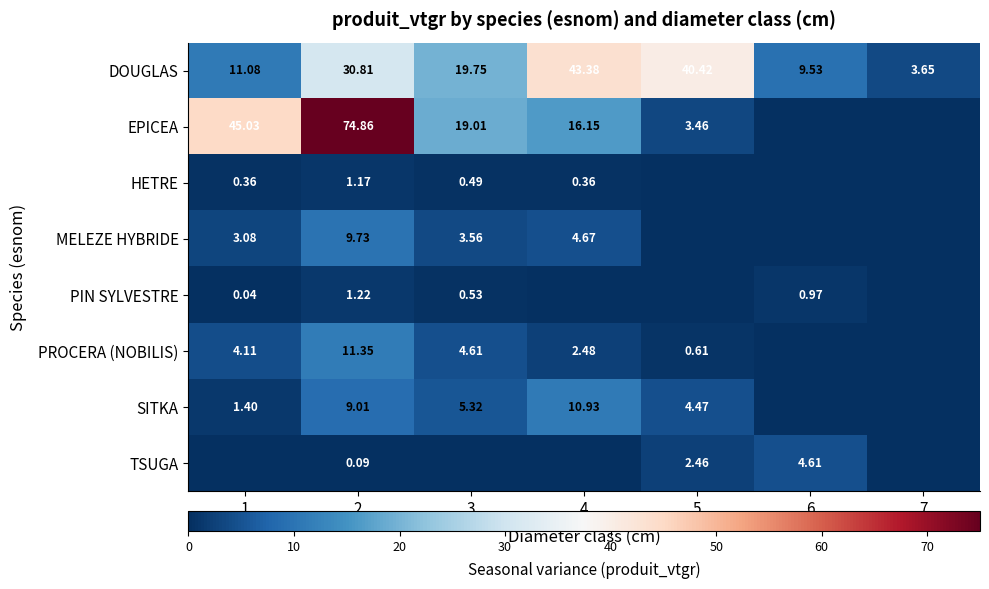

Which series changed the most between 4 and 6?

DOUGLAS